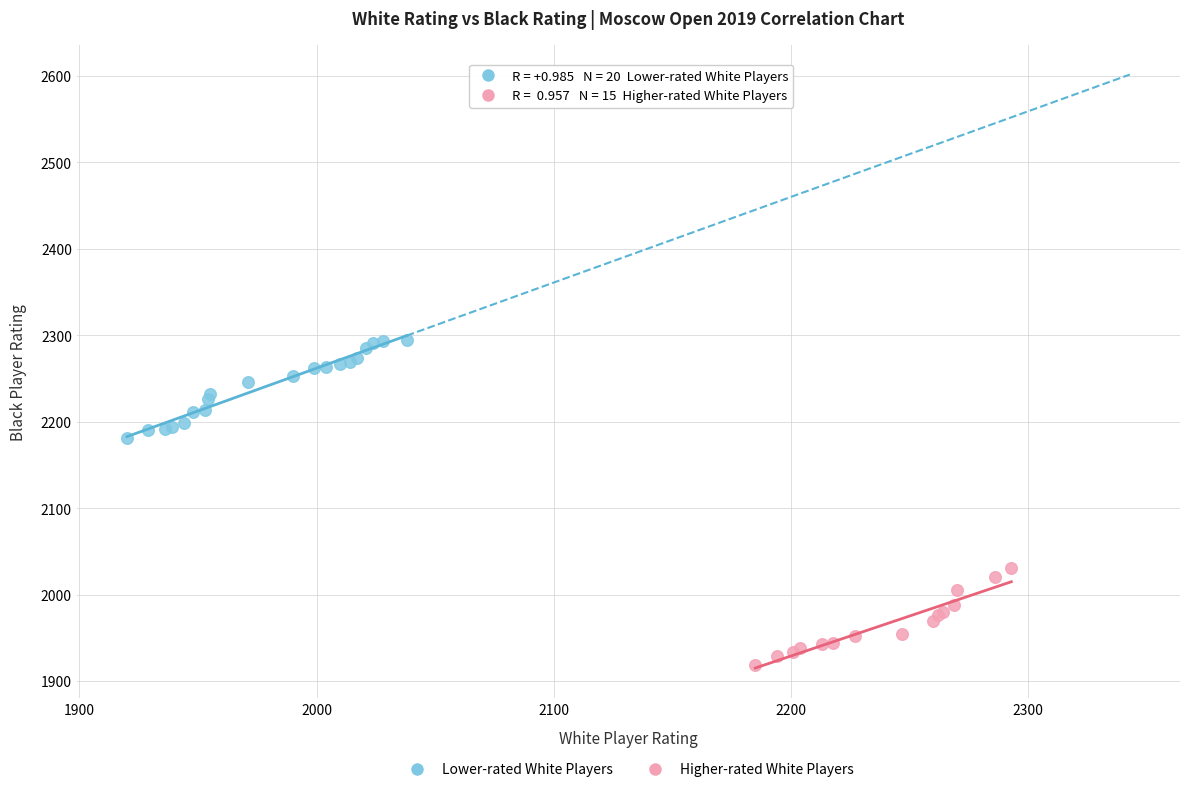

Which series contains the highest Y value?

Lower-rated White Players